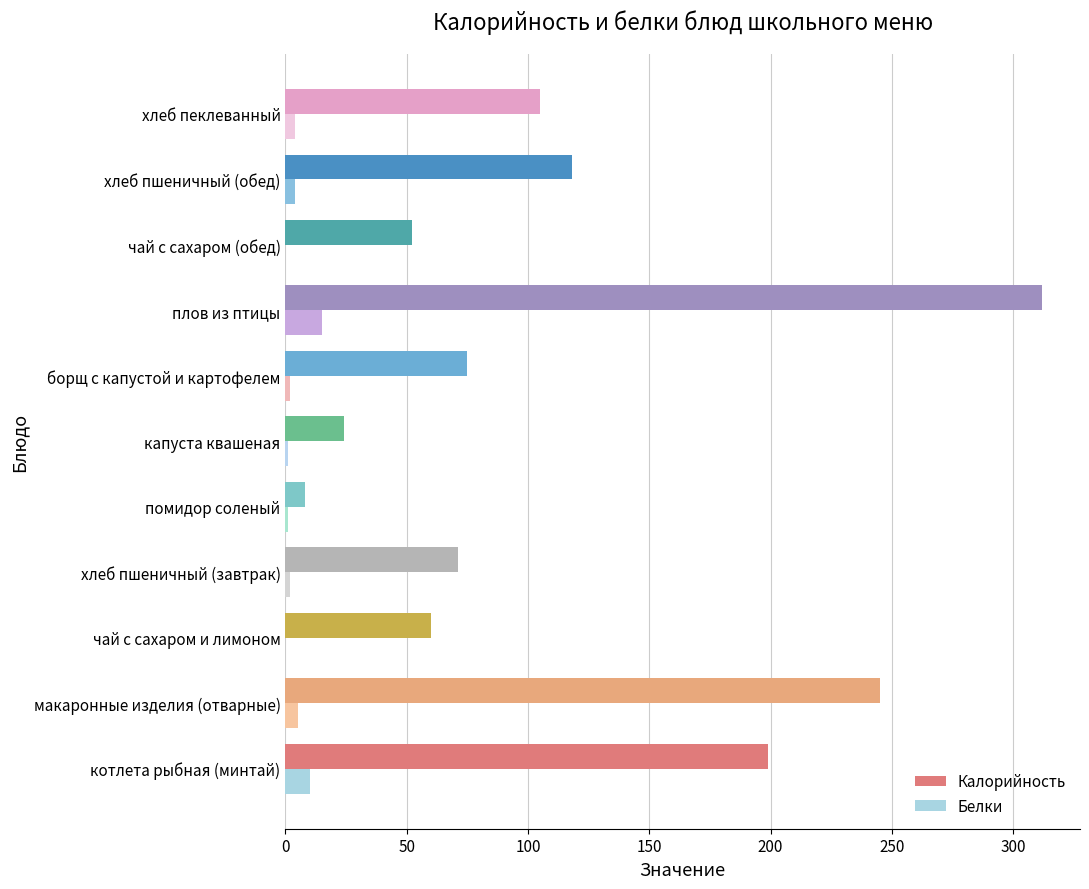

What is the sum of all Калорийность values?

1269